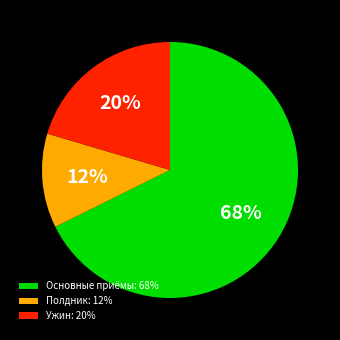

Do Полдник: 12% and Основные приёмы: 68% together represent more than half of the pie?

Yes